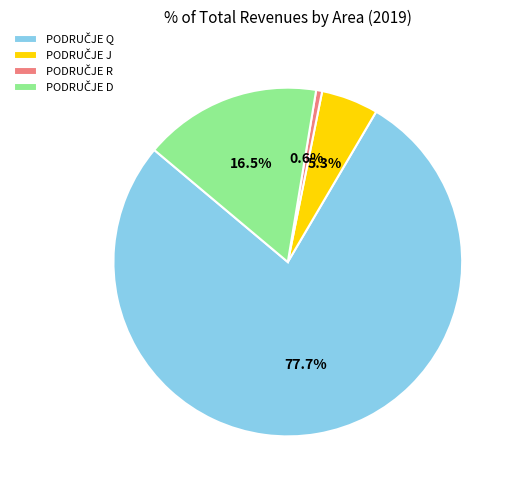

Is there a majority slice in this chart?

Yes